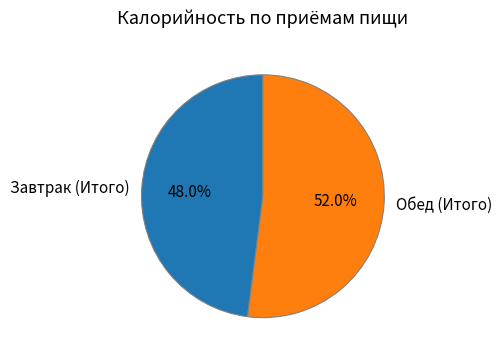

Is it true that Завтрак (Итого) is 48% of the pie?

True